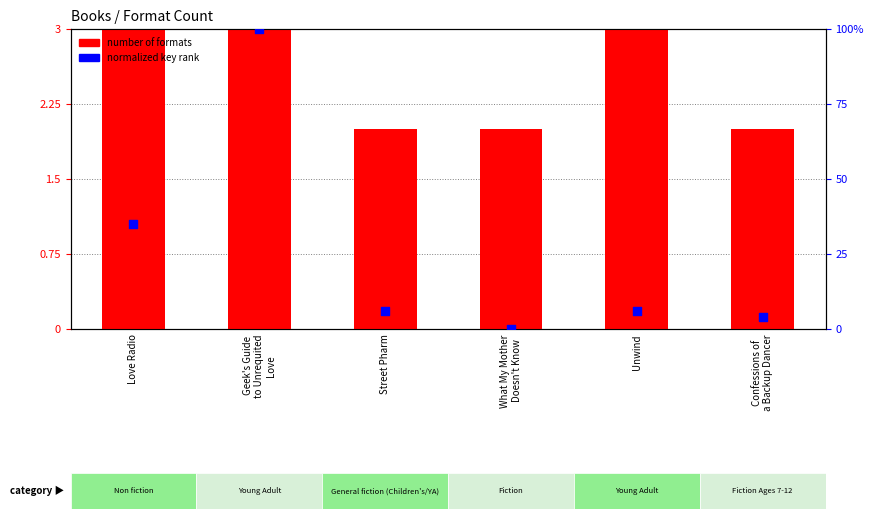

What are all the series names shown in the legend?

number of formats, normalized key rank